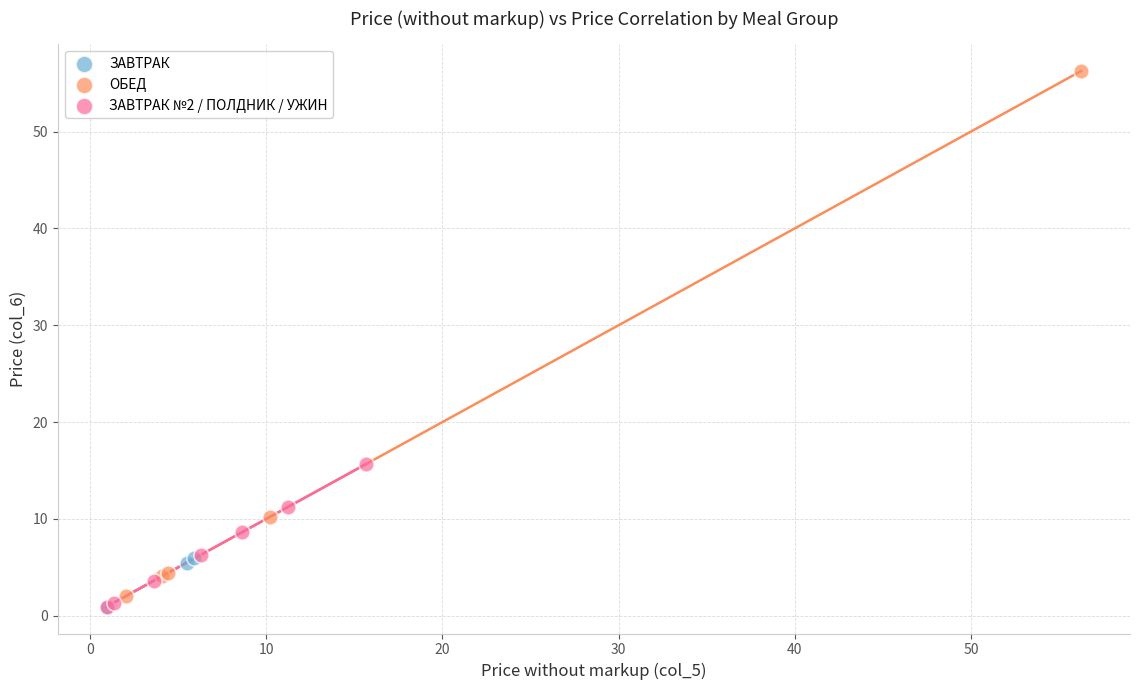

What are all the series names shown in the legend?

ЗАВТРАК, ОБЕД, ЗАВТРАК №2 / ПОЛДНИК / УЖИН